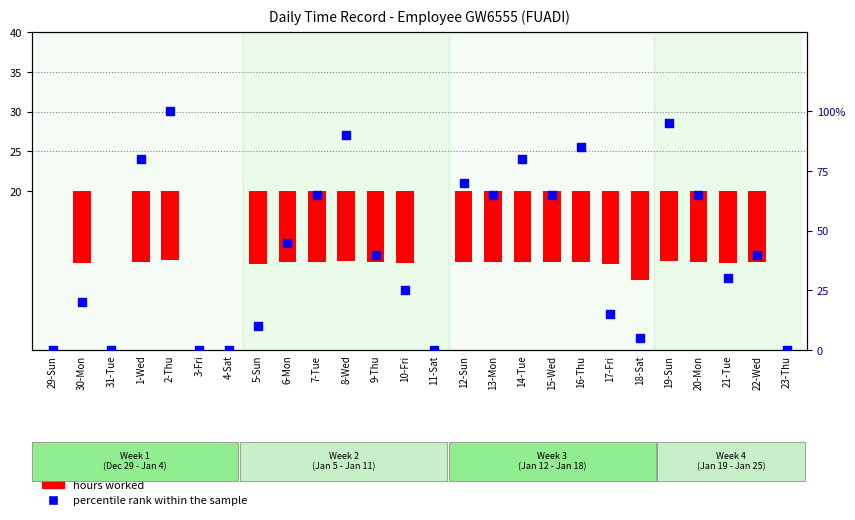

At how many categories does at least one series exceed 65?

7